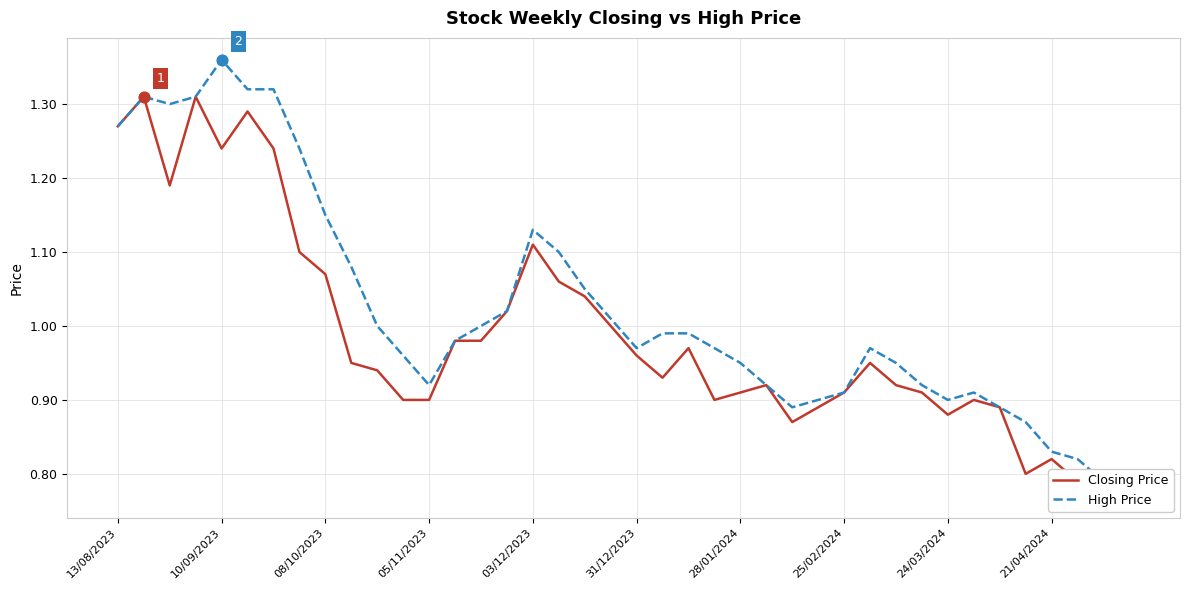

What are all the series names shown in the legend?

Closing Price, High Price